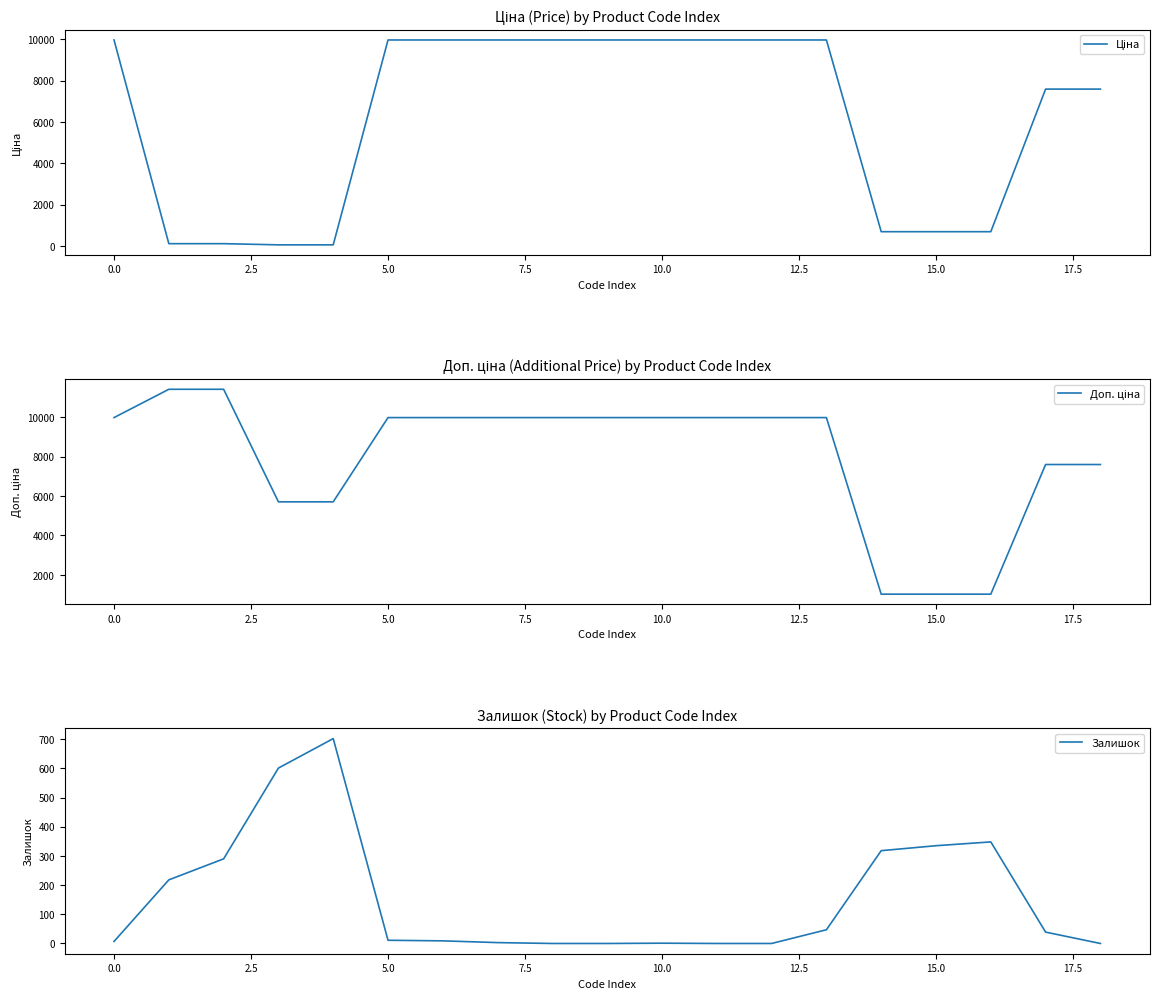

Reading right to left, transcribe all the data shown in this chart.

Ціна: 7596.5	7596.5	693.7	693.7	693.7	9975.0	9975.0	9975.0	9975.0	9975.0	9975.0	9975.0	9975.0	9975.0	57.0	57.0	114.1	114.1	9975.0
Доп. ціна: 7596.5	7596.5	1024.6	1024.6	1024.6	9975.0	9975.0	9975.0	9975.0	9975.0	9975.0	9975.0	9975.0	9975.0	5705.0	5705.0	11410.0	11410.0	9975.0
Залишок: 0.0	39.0	348.0	335.0	318.0	47.0	0.0	0.0	1.0	0.0	0.0	3.0	9.0	11.0	702.0	601.0	290.0	218.0	7.0